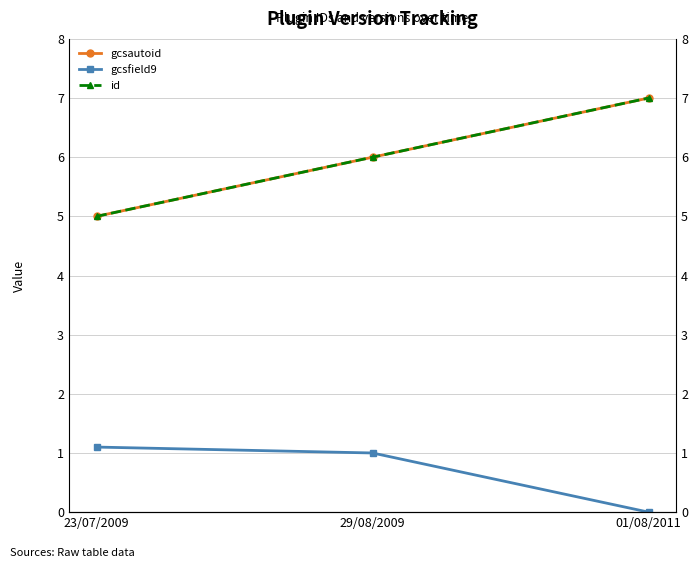

The gcsfield9 series shows 1.0 at 29/08/2009. True or false?

True